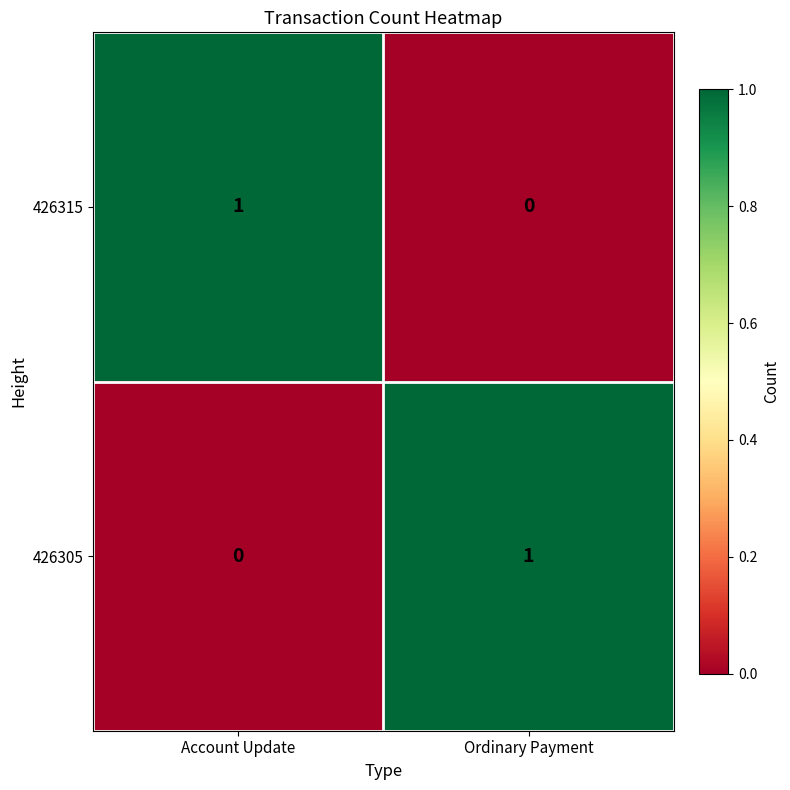

Rank the categories by 426315 value from highest to lowest.

Account Update, Ordinary Payment